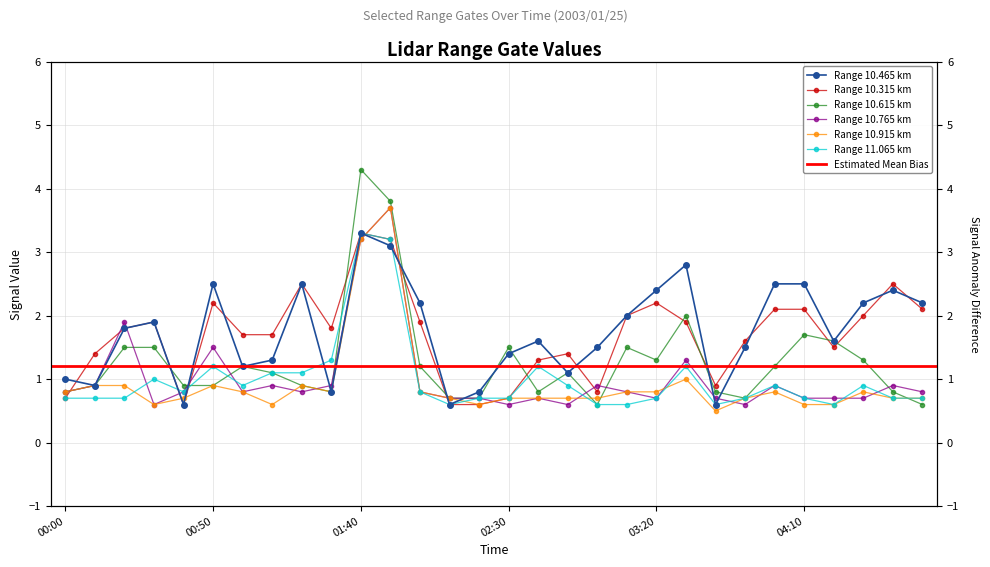

In  10.315, how many points are higher than both neighbors (excluding endpoints)?

7